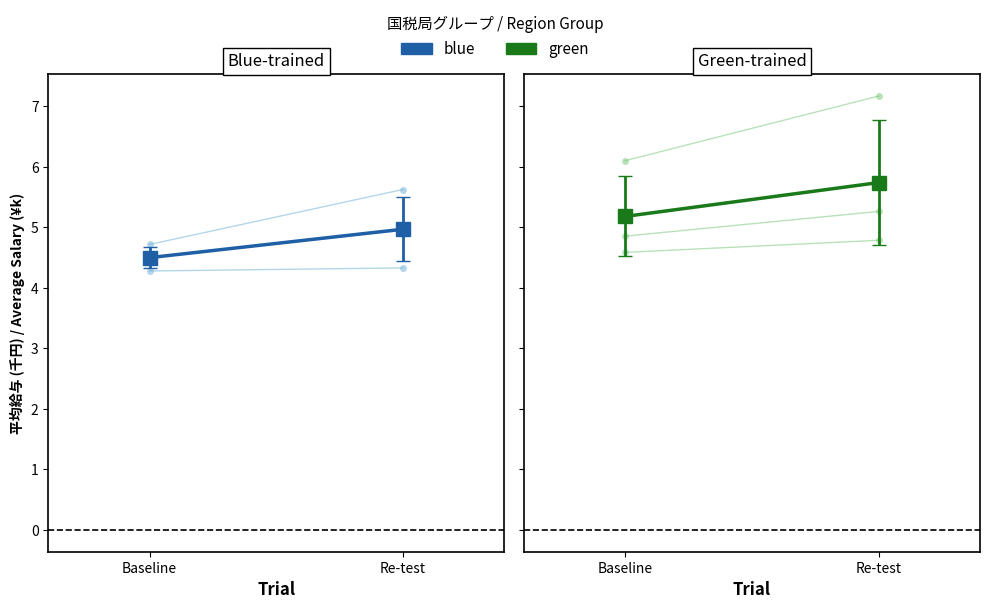

What are all the series names shown in the legend?

札幌, blue, 東京, green